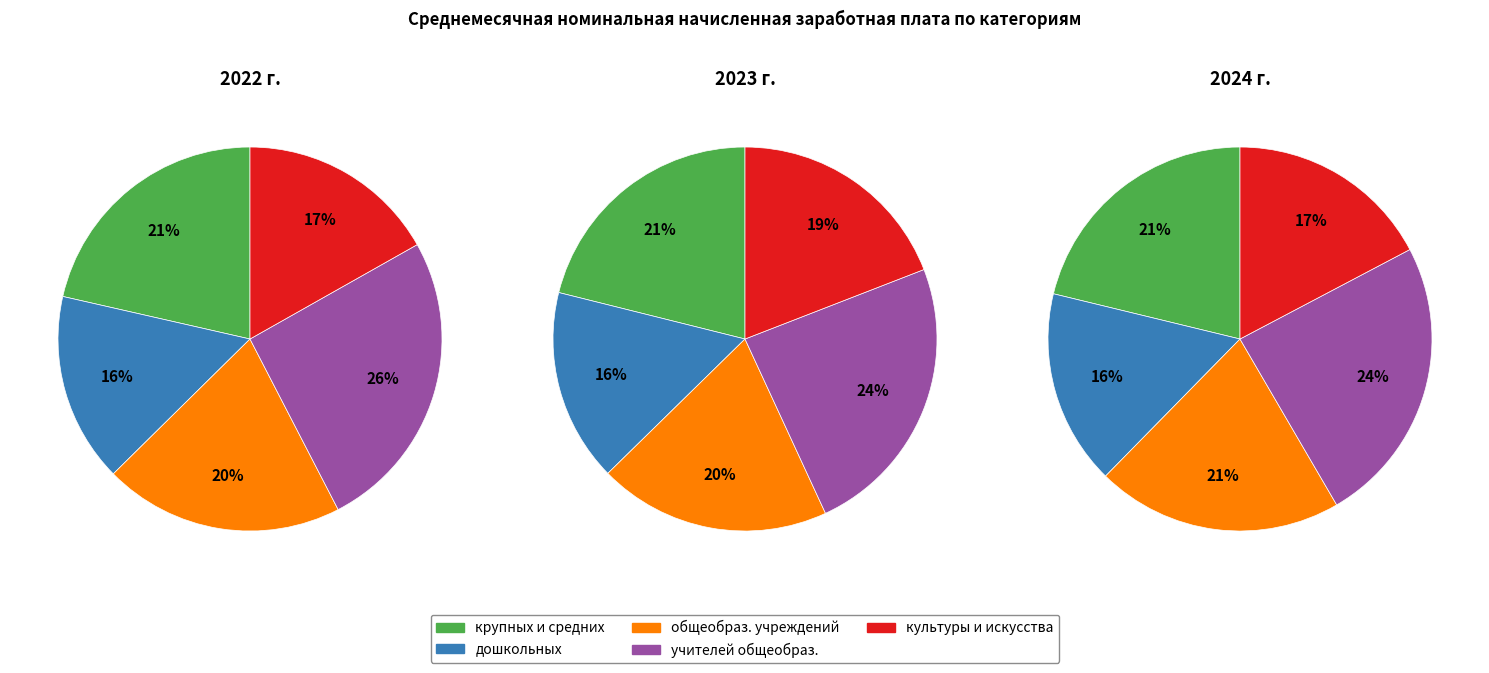

Is 2 the majority of the pie?

No